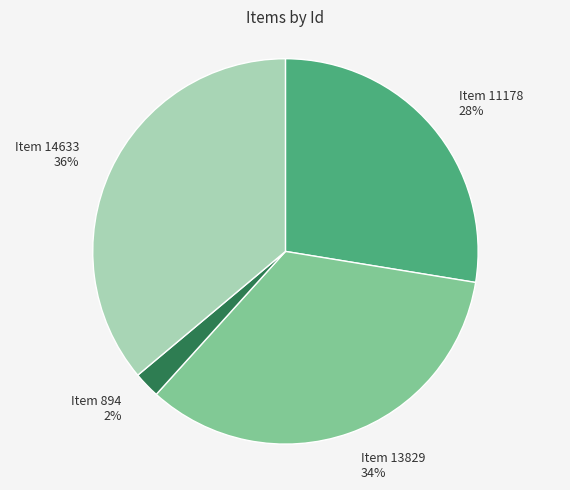

Is there a majority slice in this chart?

No